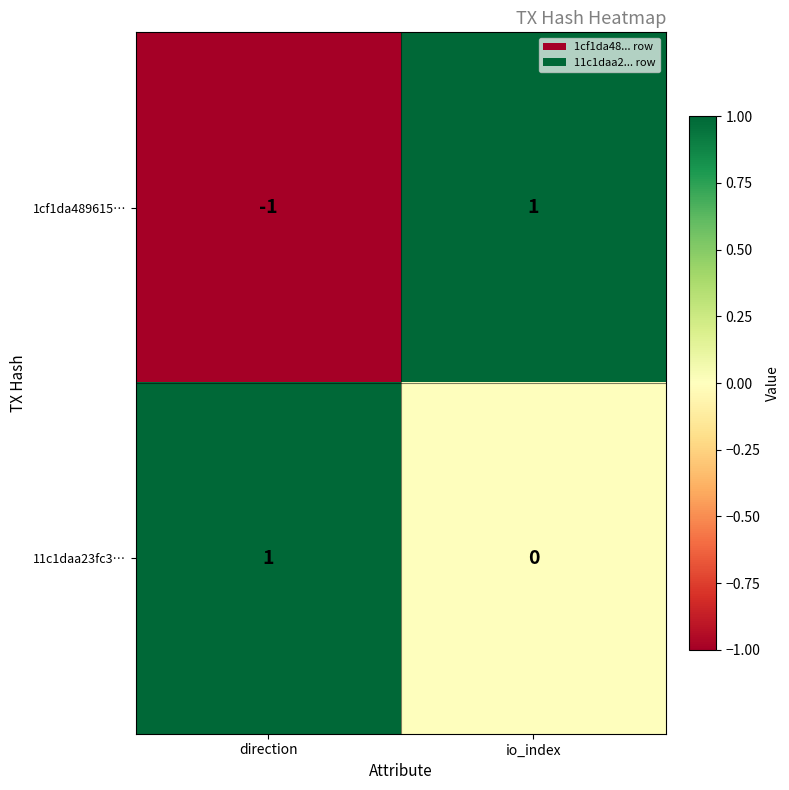

Count the number of categories in the chart.

2